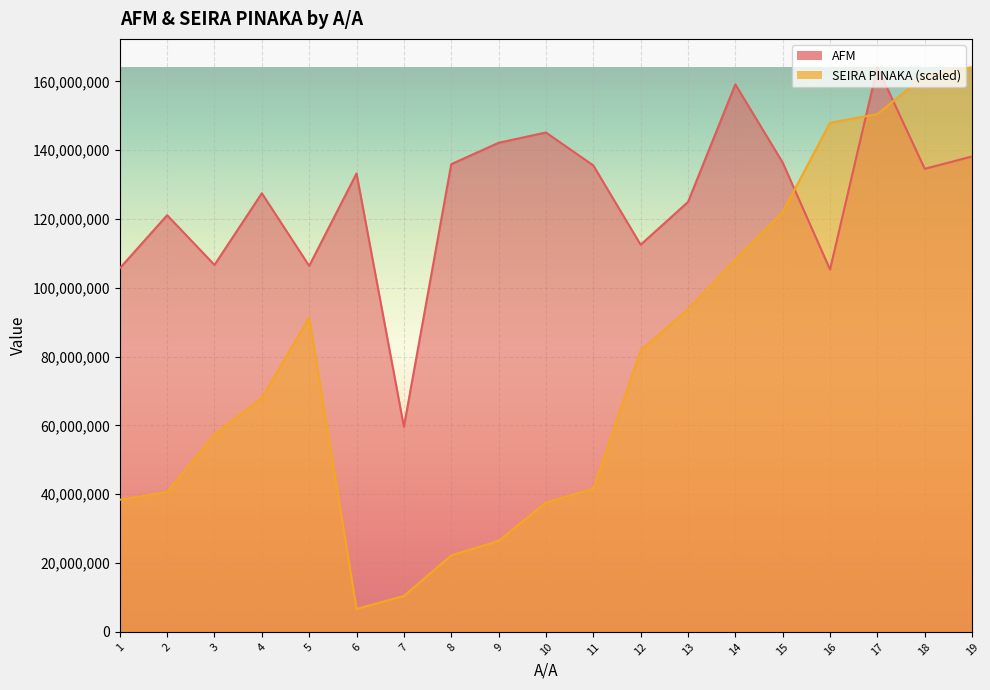

Which series has the widest spread of values?

SEIRA PINAKA (scaled)